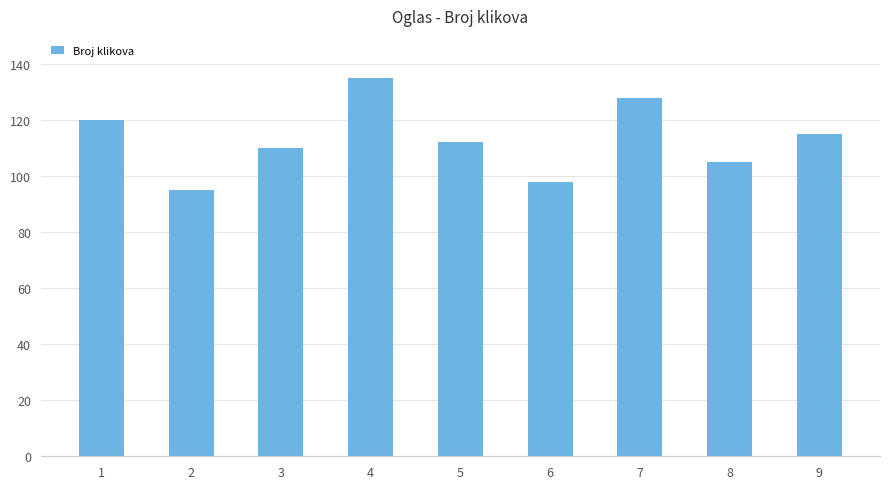

How many bars are there in total?

9